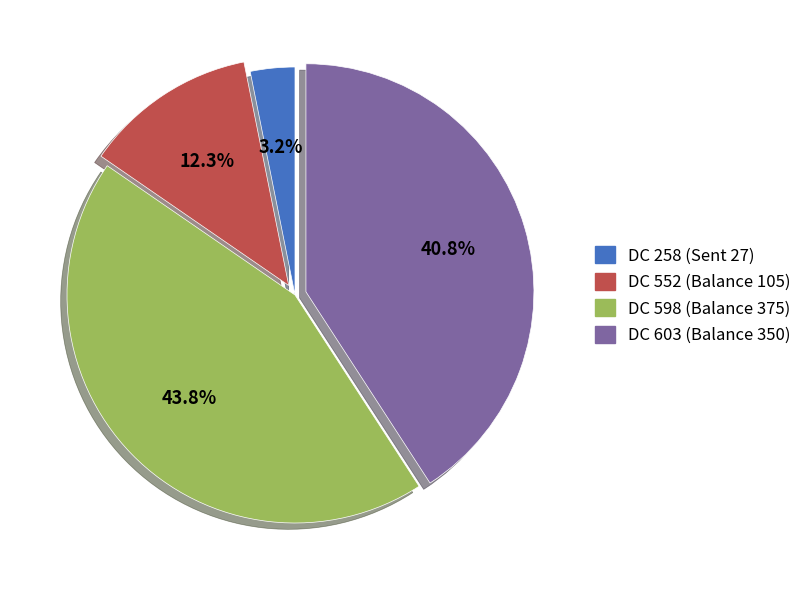

Does DC 258 (Sent 27) represent more than half of the total?

No